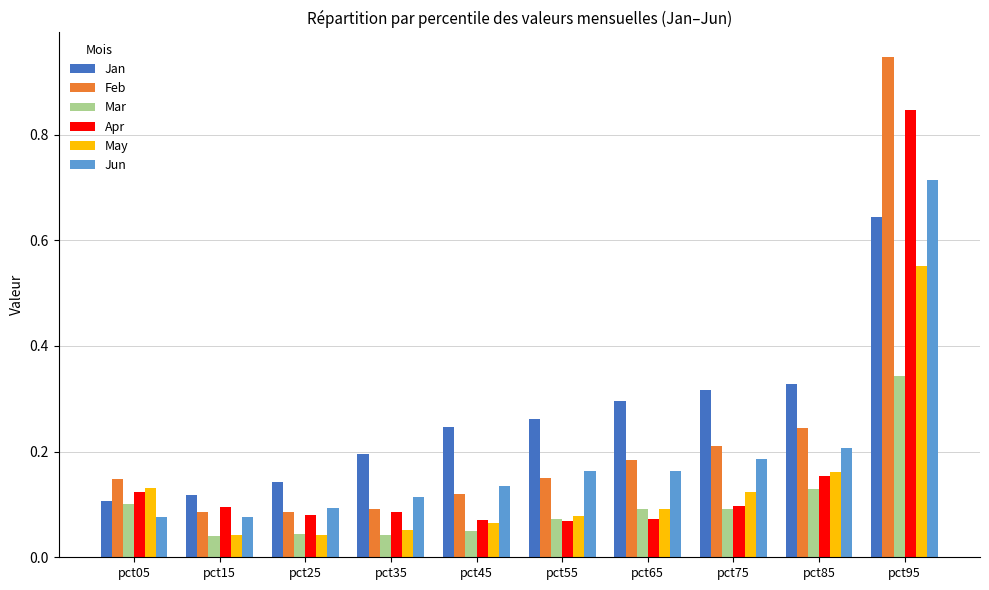

Is the value of Jan at pct25 greater than the value of Jun at pct65?

No